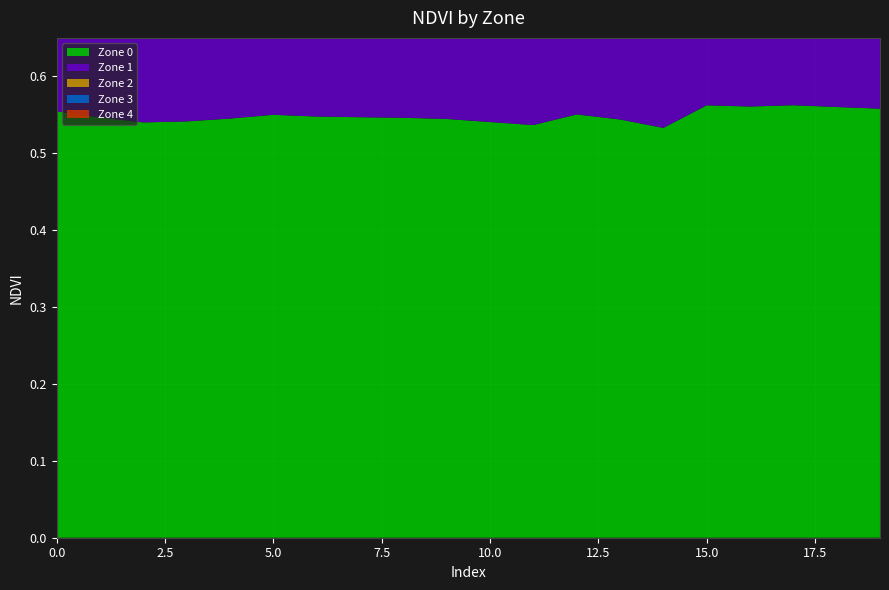

Reading right to left, what are all the values shown in this chart?

Zone 0: 19=0.6	18=0.6	17=0.6	16=0.6	15=0.6	14=0.5	13=0.5	12=0.6	11=0.5	10=0.5	9=0.5	8=0.5	7=0.5	6=0.5	5=0.5	4=0.5	3=0.5	2=0.5	1=0.5	0=0.6
Zone 1: 19=0.5	18=0.5	17=0.5	16=0.5	15=0.5	14=0.5	13=0.5	12=0.5	11=0.5	10=0.5	9=0.5	8=0.5	7=0.5	6=0.5	5=0.5	4=0.5	3=0.5	2=0.5	1=0.5	0=0.5
Zone 2: 19=0.4	18=0.4	17=0.4	16=0.4	15=0.4	14=0.4	13=0.4	12=0.4	11=0.4	10=0.4	9=0.4	8=0.4	7=0.4	6=0.4	5=0.4	4=0.4	3=0.4	2=0.4	1=0.4	0=0.4
Zone 3: 19=0.3	18=0.3	17=0.3	16=0.3	15=0.3	14=0.3	13=0.3	12=0.3	11=0.3	10=0.3	9=0.3	8=0.3	7=0.3	6=0.3	5=0.3	4=0.3	3=0.3	2=0.3	1=0.3	0=0.3
Zone 4: 19=0.2	18=0.2	17=0.2	16=0.2	15=0.2	14=0.2	13=0.2	12=0.2	11=0.2	10=0.2	9=0.2	8=0.2	7=0.2	6=0.2	5=0.2	4=0.2	3=0.2	2=0.2	1=0.2	0=0.2